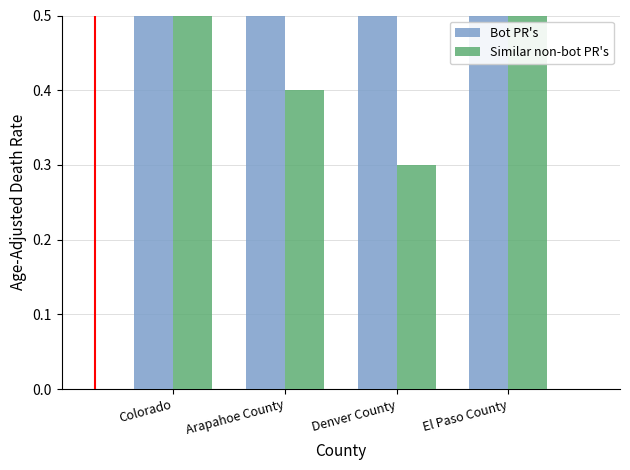

Between Arapahoe County and Denver County, which series saw the biggest shift?

Similar non-bot PR's